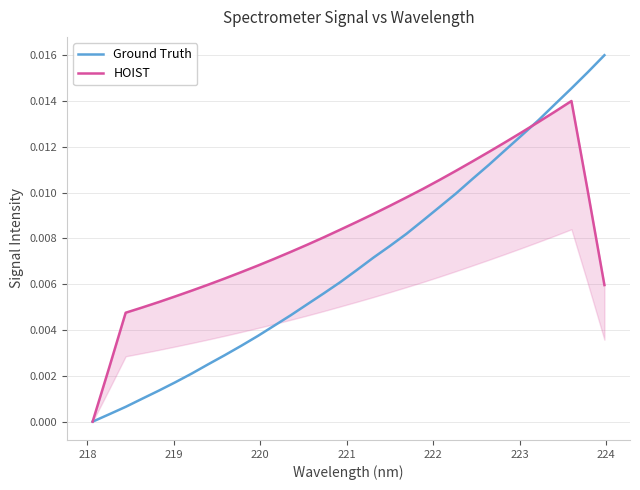

Is the value of HOIST at 23 greater than the value of Ground Truth at 30?

No